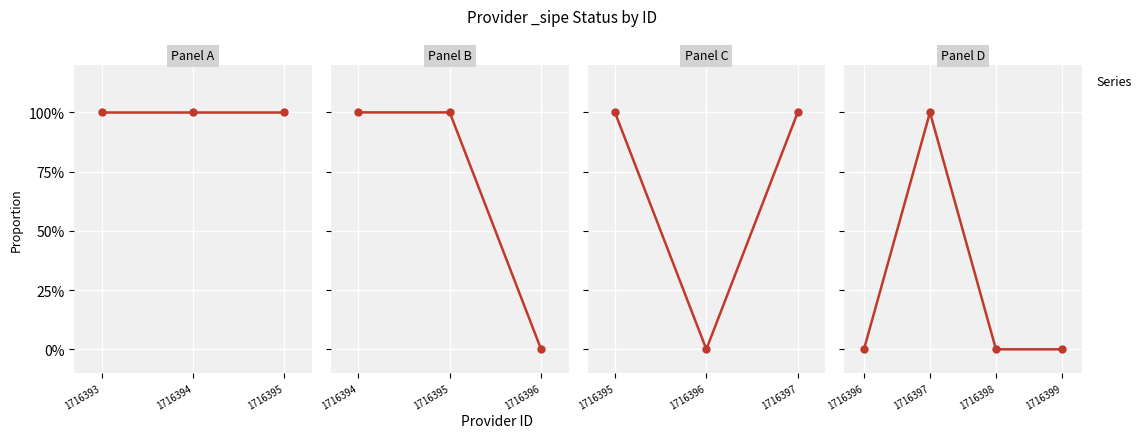

What is the difference between the maximum and second lowest values?

1